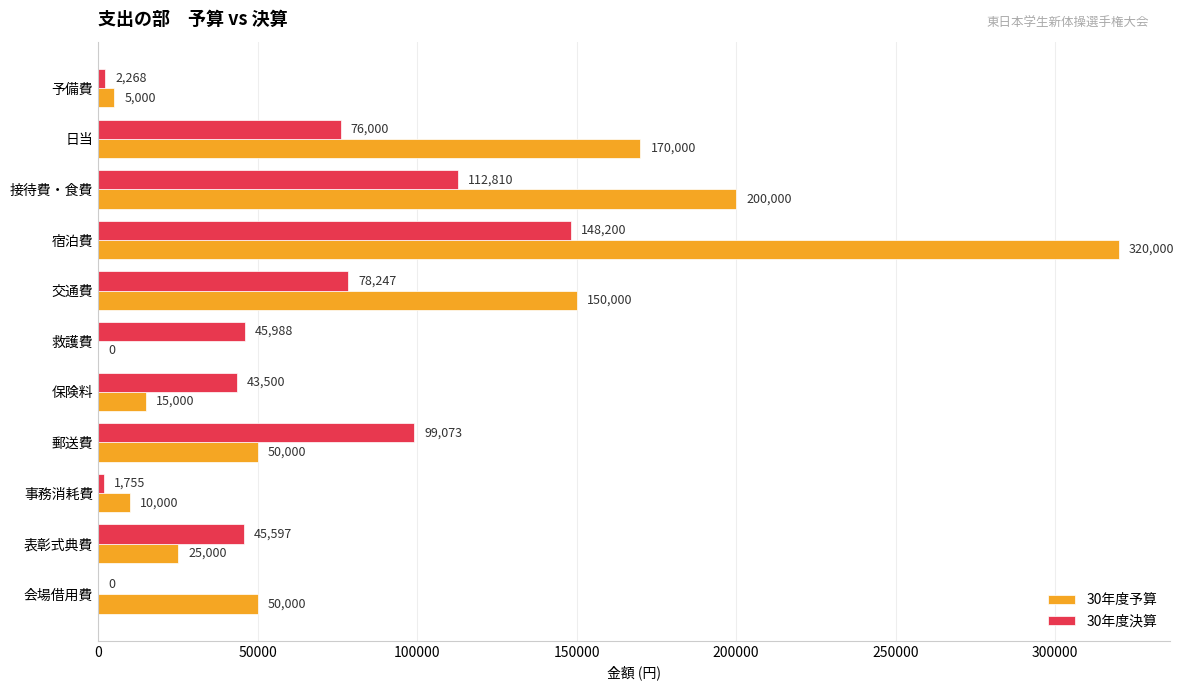

Is it true that 30年度決算 equals 256857 at 宿泊費?

False